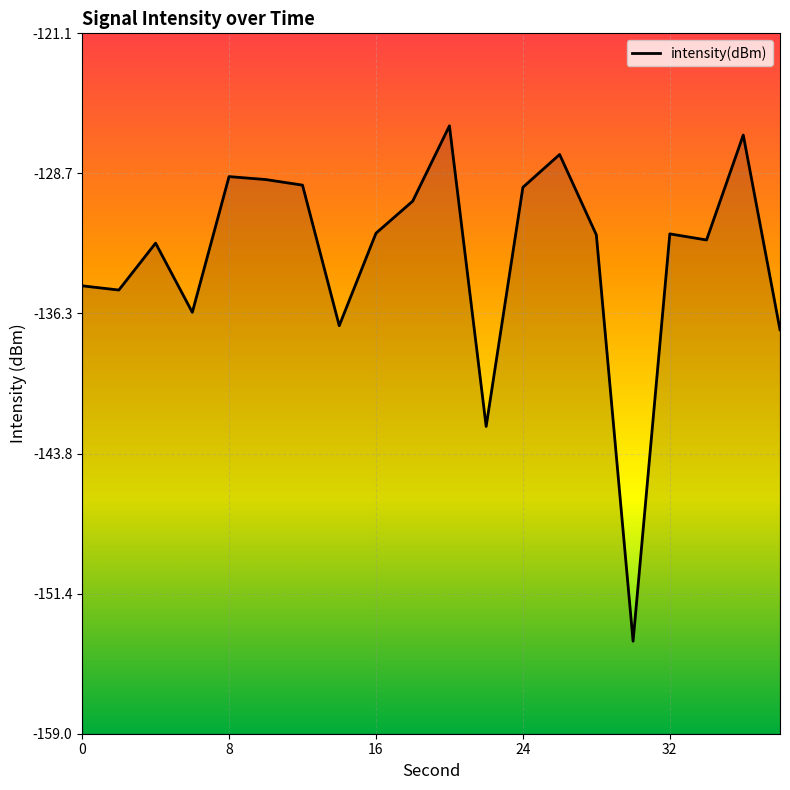

How many points are lower than both their immediate neighbors (excluding endpoints)?

6